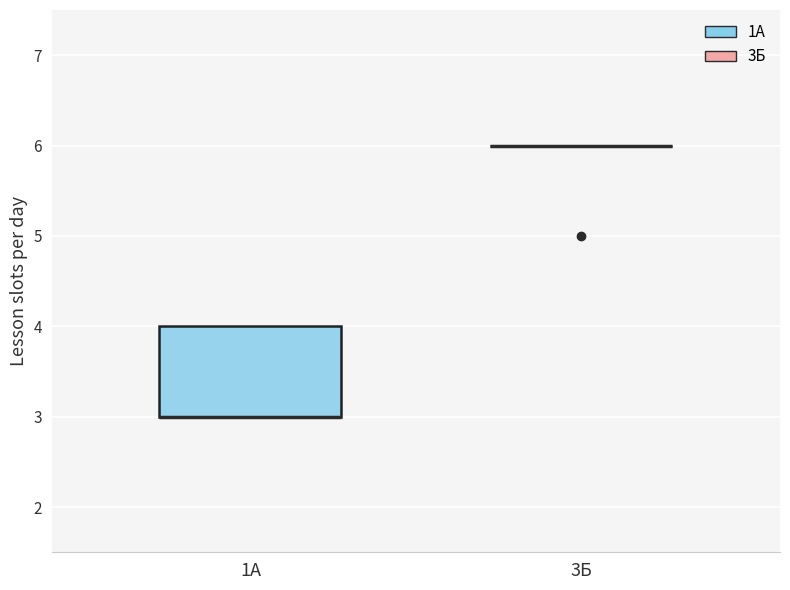

Comparing the boxes themselves (not the whiskers), which one is the tallest?

1А